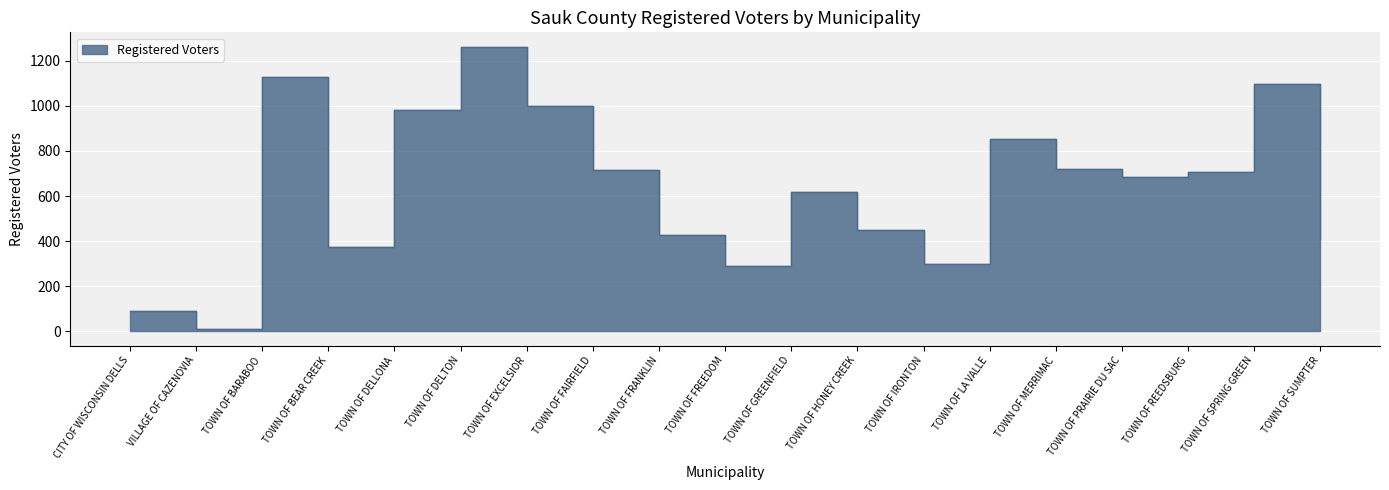

The chart shows a value of 683 at TOWN OF PRAIRIE DU SAC. True or false?

True